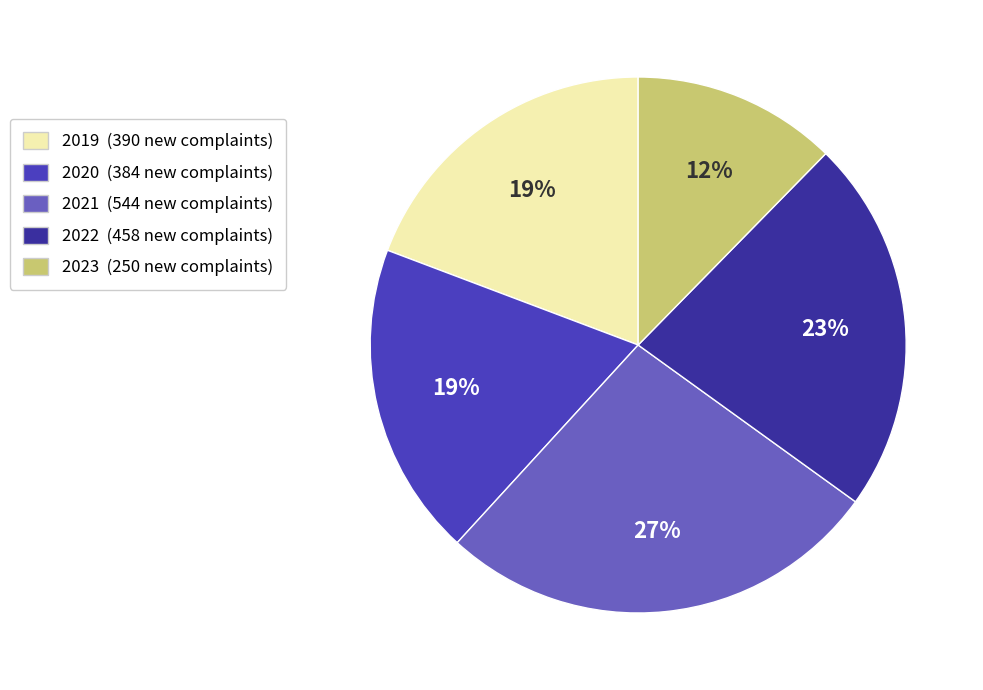

Which slice is the largest?

2021